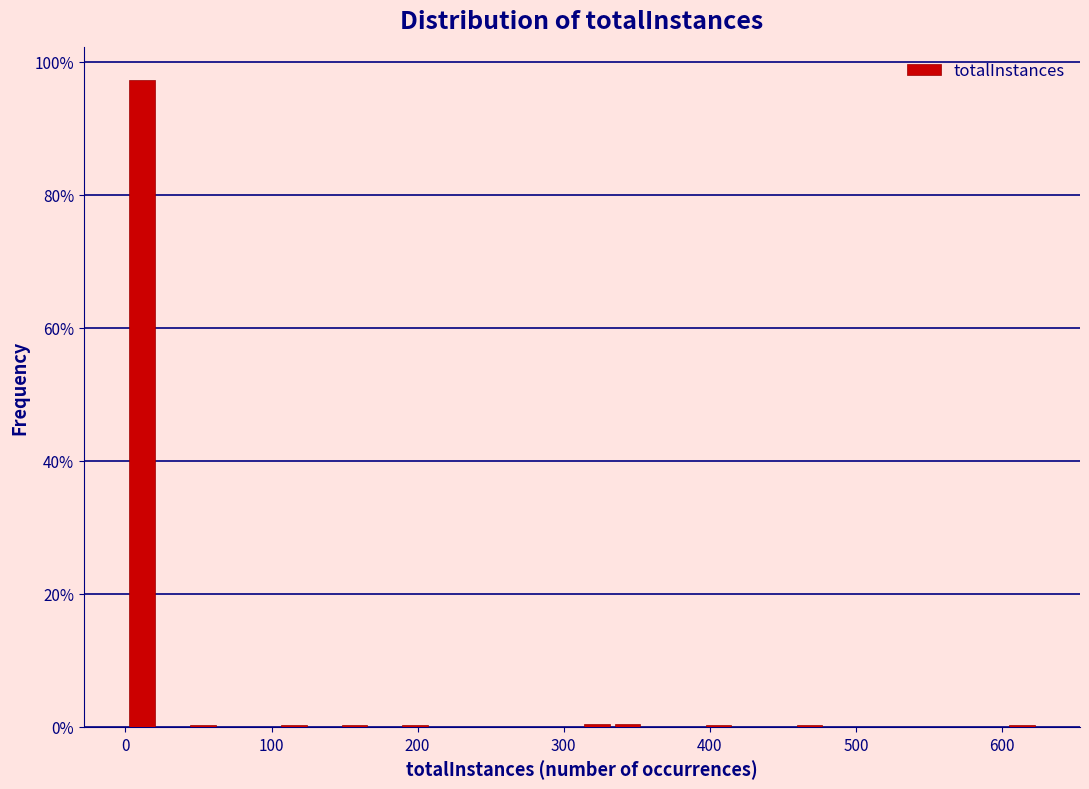

Around what value on the x-axis is the tallest bar? Give the approximate position of its centre, as read against the axis.

10